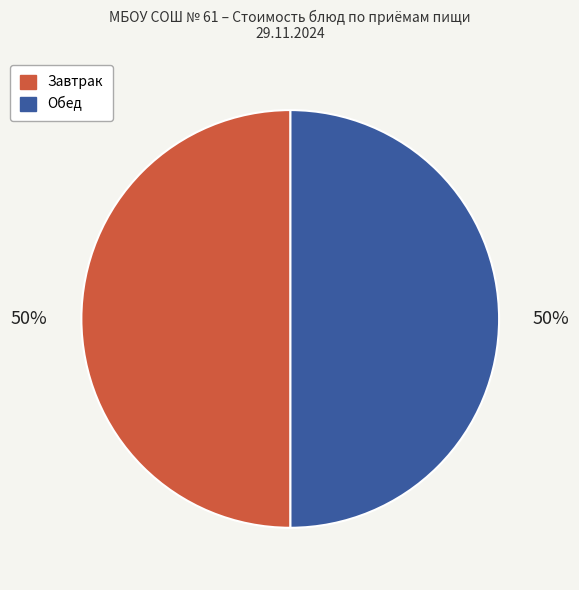

To the nearest percent, what is the average slice percentage?

50%